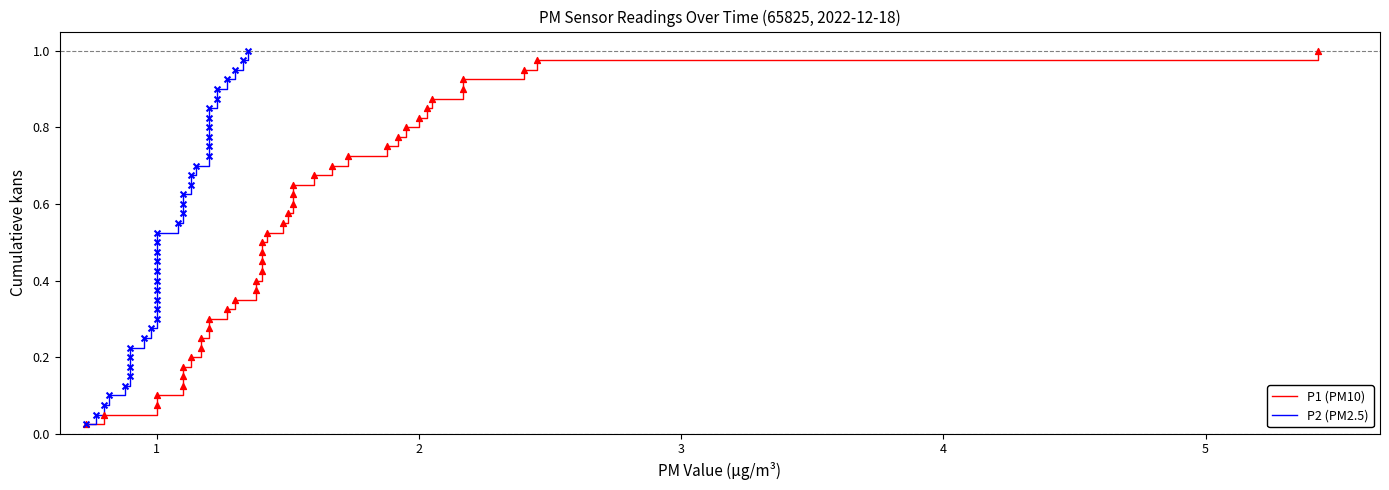

What are all the series names shown in the legend?

P1 (PM10), P2 (PM2.5)